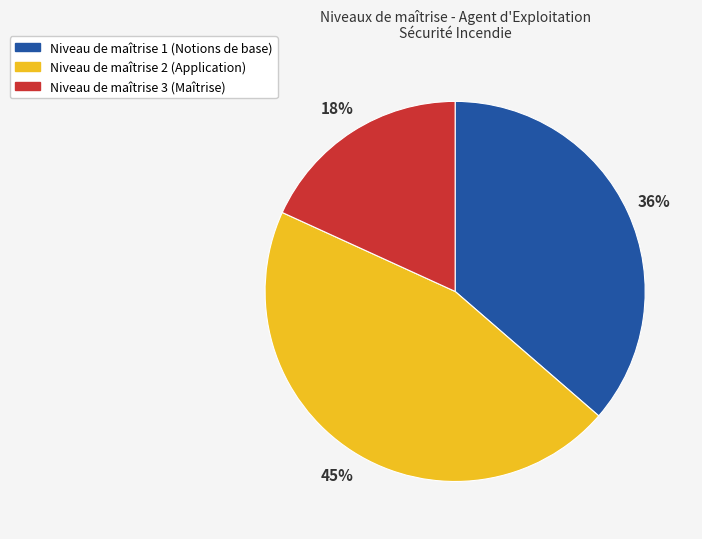

Does any single category account for the majority?

No